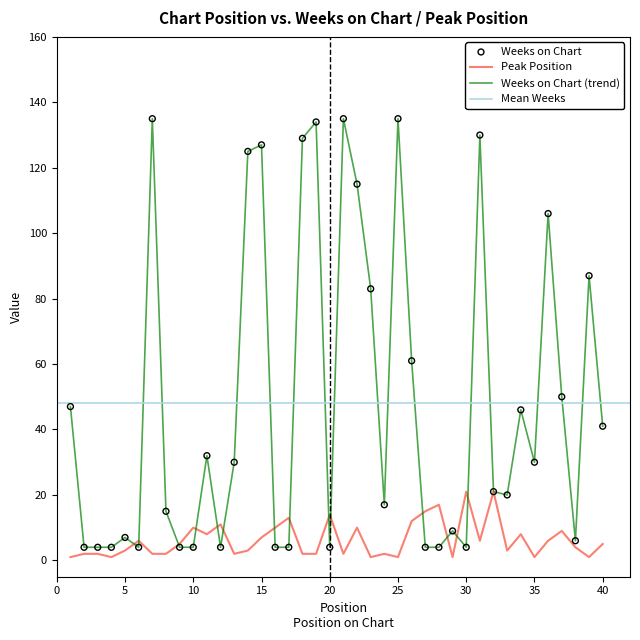

At which category is the sum across all series the highest?

7